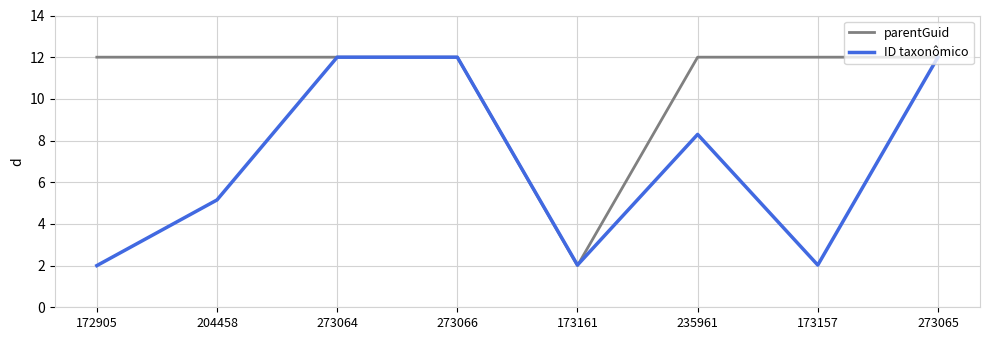

What is the highest value of the ID taxonômico series?

12.0